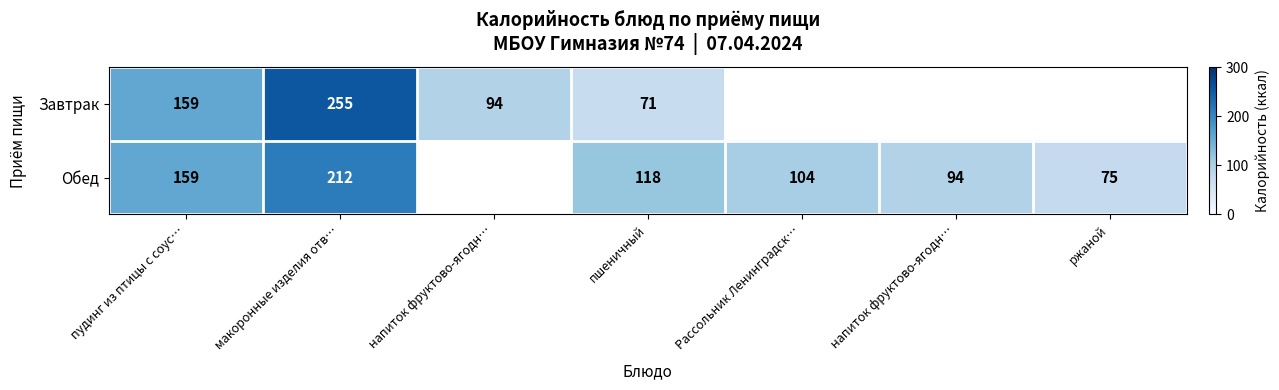

How many values in the Обед series exceed 159?

1